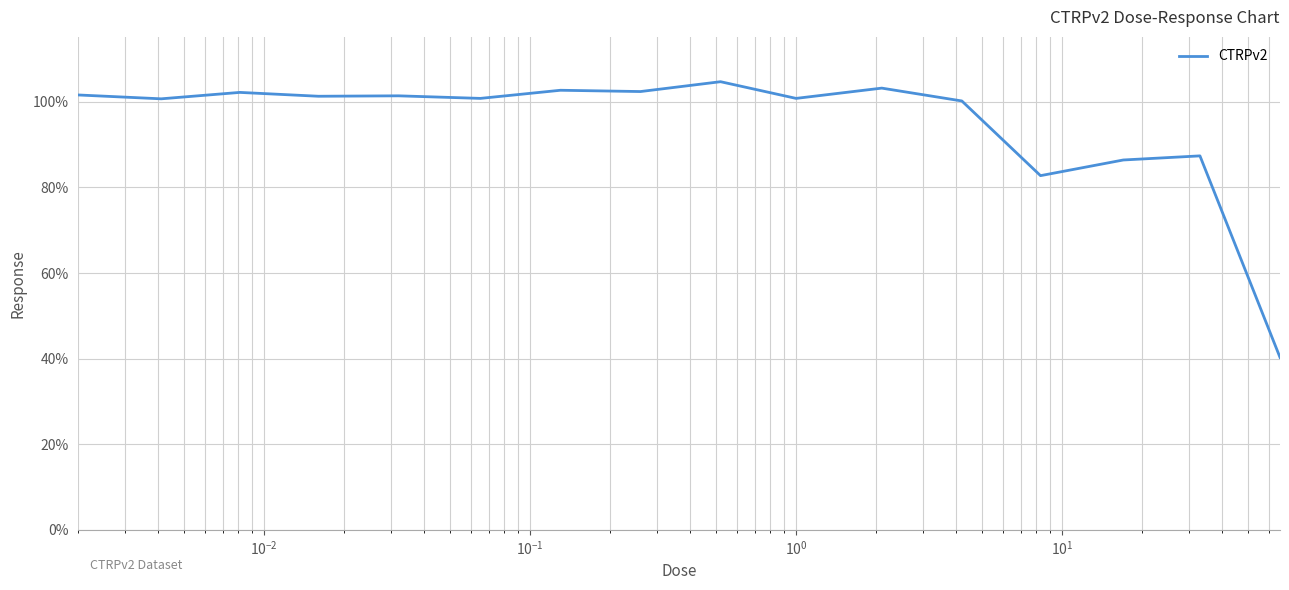

What is the difference between the maximum and minimum values?

64.4